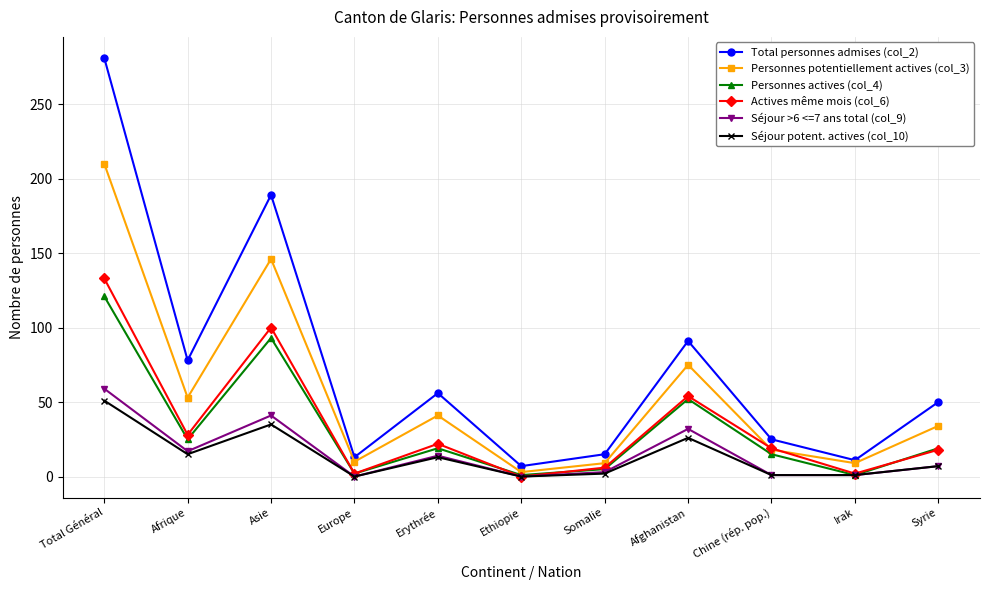

Does the chart display data point markers on the line(s)?

Yes